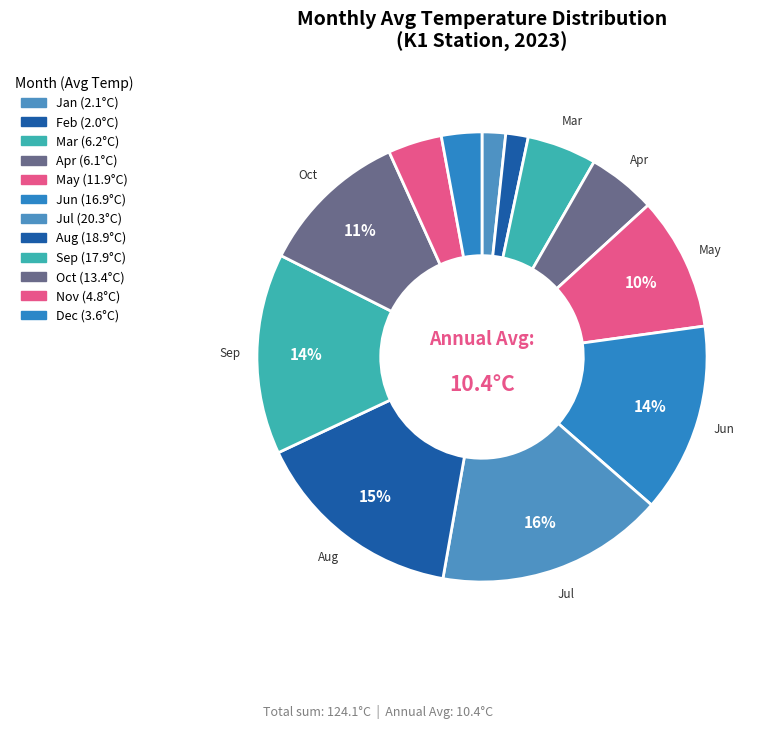

Rank the categories by value from highest to lowest.

Jul, Aug, Sep, Jun, Oct, May, Mar, Apr, Nov, Dec, Jan, Feb